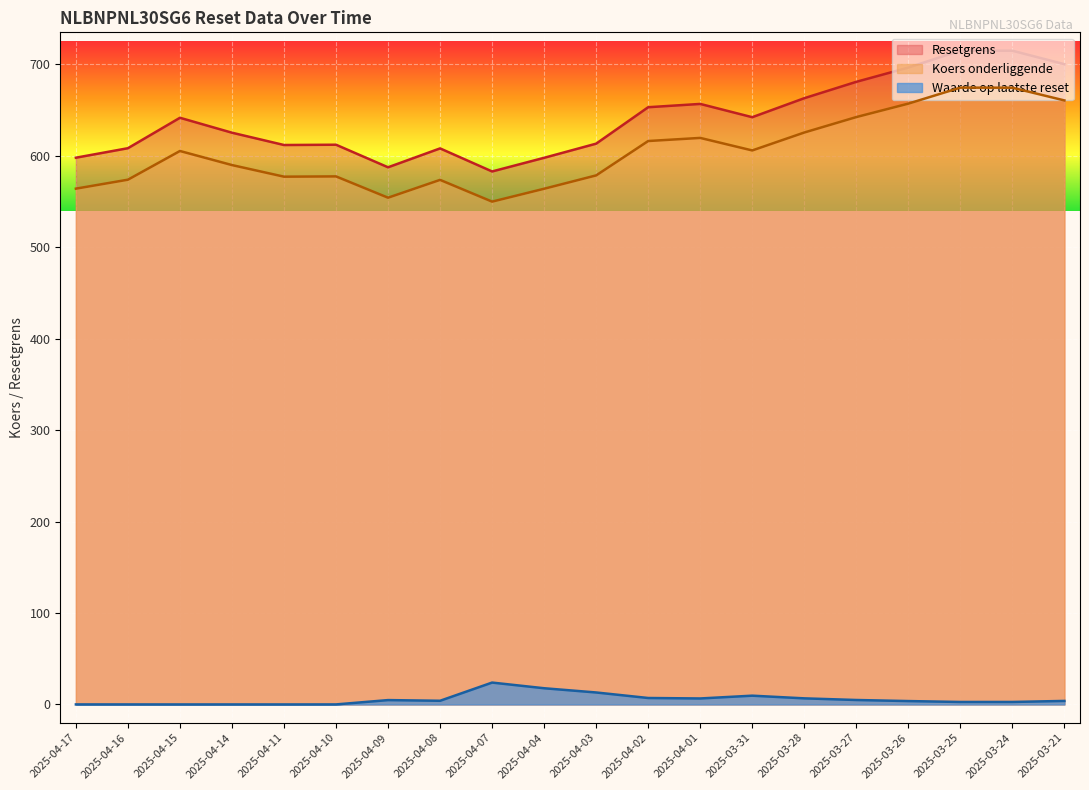

True or false: Resetgrens and Koers onderliggende intersect in this chart.

False